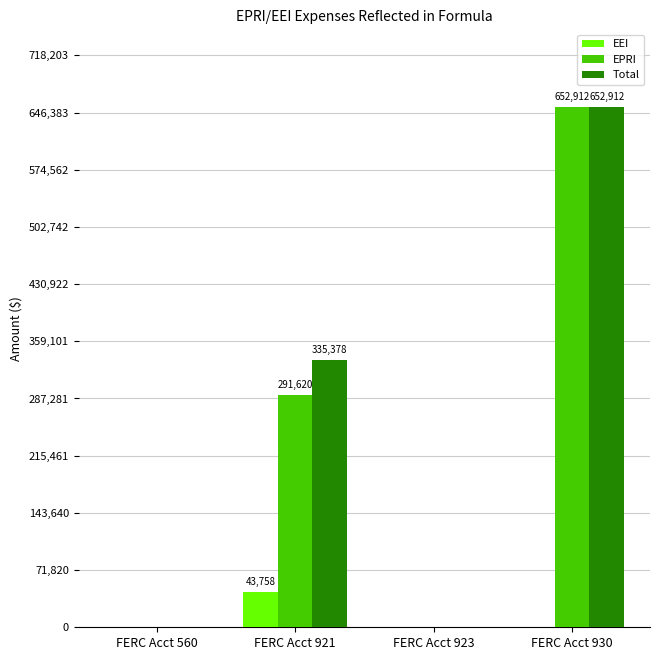

True or false: Total has a value of 85125.8 at FERC Acct 921.

False